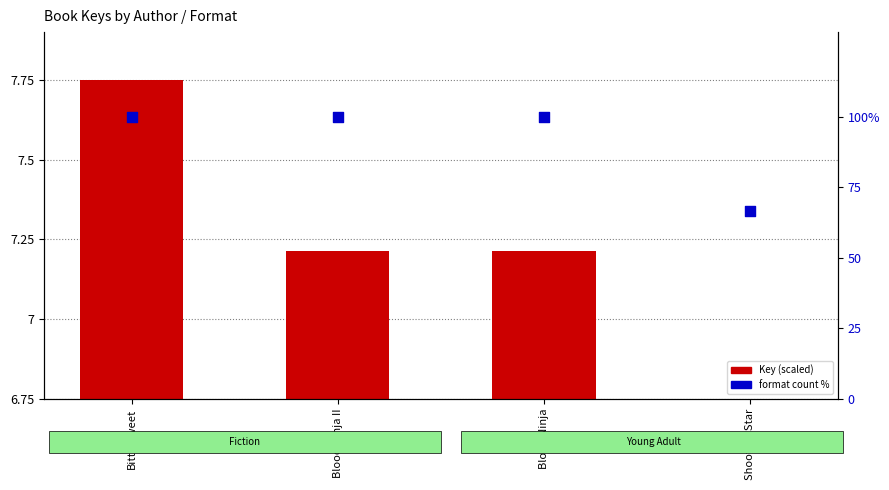

What are all the series names shown in the legend?

Key (scaled), Format count %